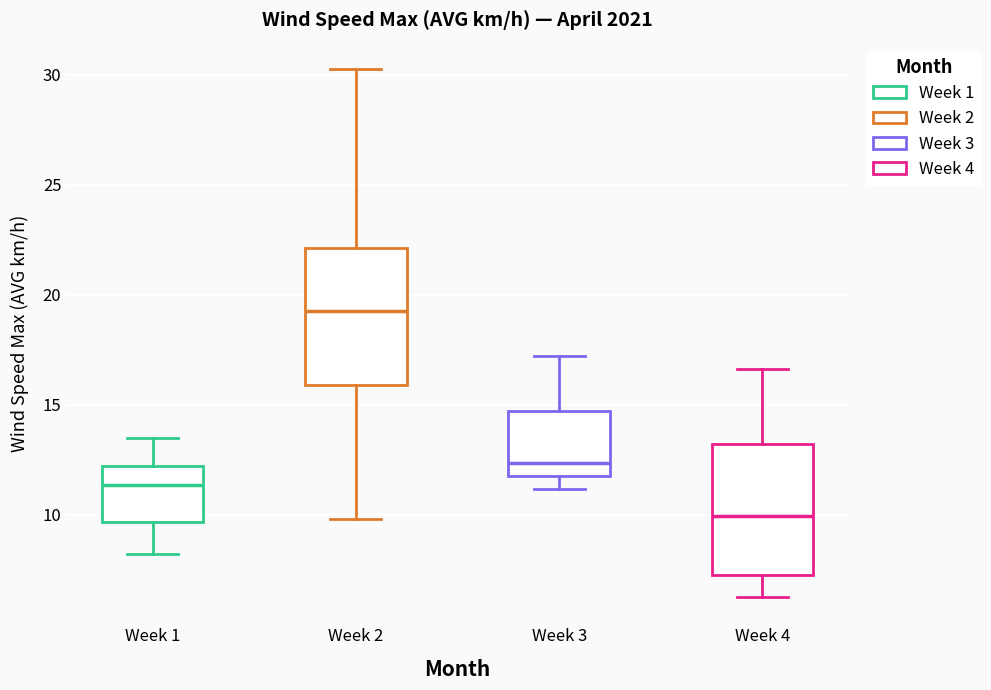

Reading left to right, transcribe this box plot: for each box, give where its median line is, the range the box spans, and where its two whiskers end, as read against the y-axis. The values are not printed on the chart, so give them approximately, as read against the axis.

Week 1: median 11.5, box 9.5 to 12.0, whiskers 8.0 to 13.5
Week 2: median 19.5, box 16.0 to 22.0, whiskers 10.0 to 30.5
Week 3: median 12.5, box 12.0 to 14.5, whiskers 11.0 to 17.0
Week 4: median 10.0, box 7.5 to 13.0, whiskers 6.5 to 16.5